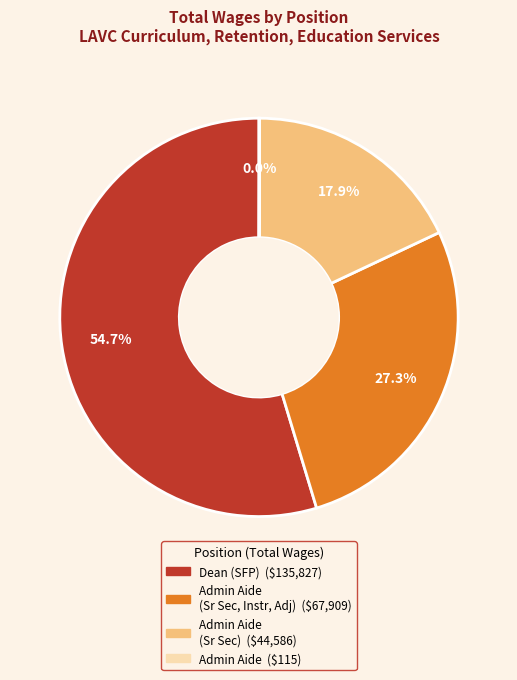

Is there any slice that represents more than half of the pie?

Yes